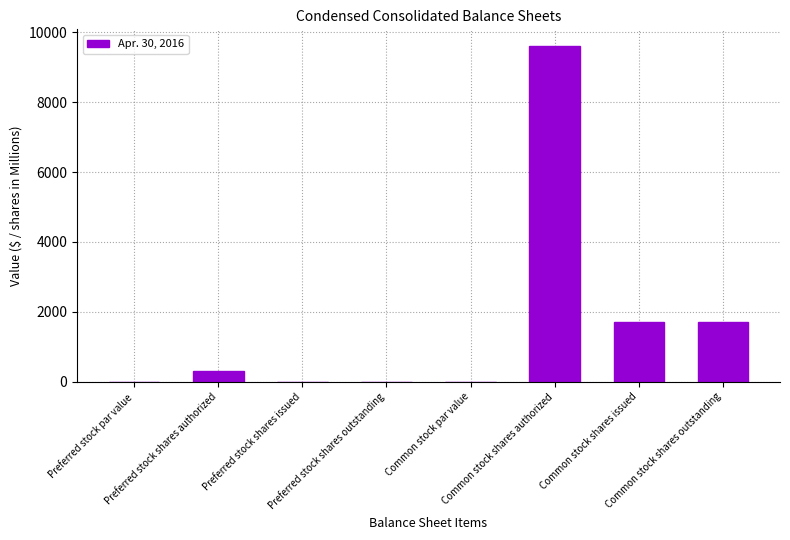

What is the sum of all values?

13348.0